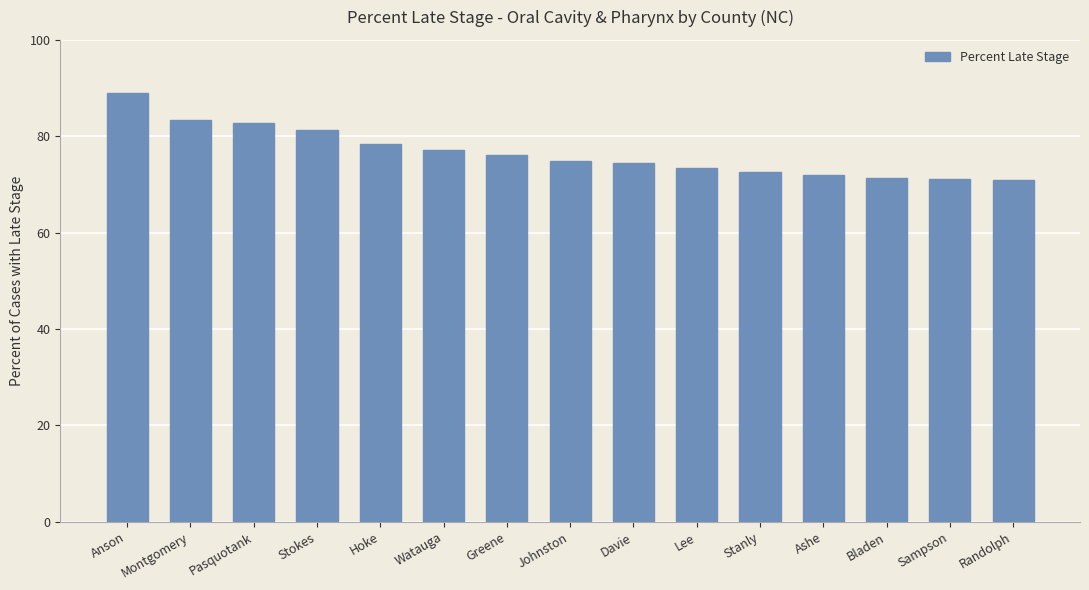

What is the smallest value displayed?

70.9